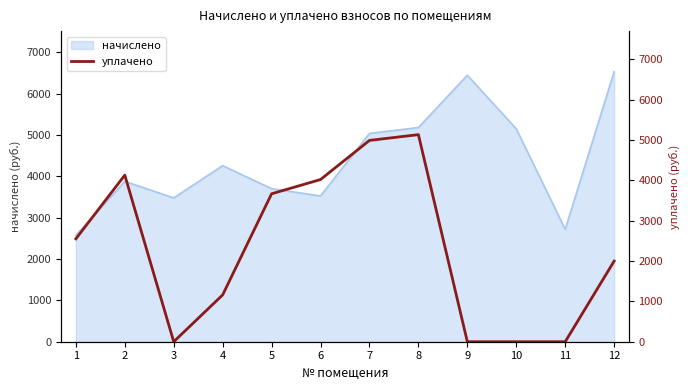

What is the minimum value for начислено?

2573.4